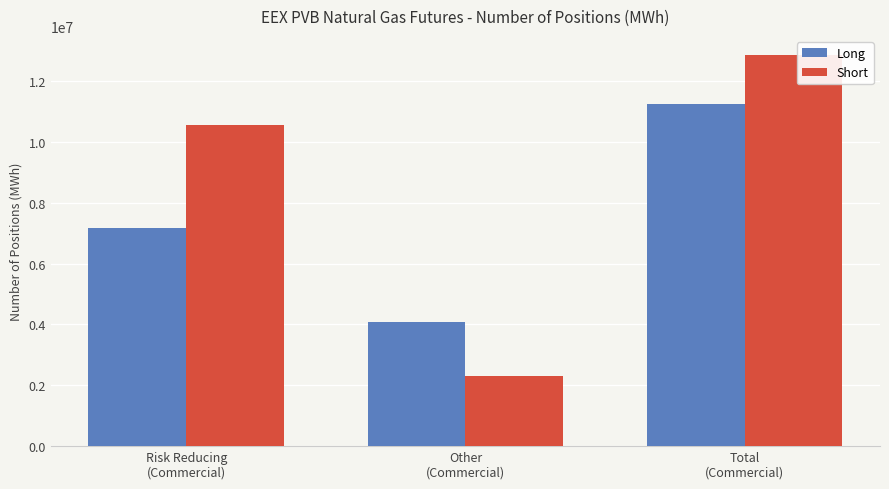

Rank the series by their maximum value, from lowest to highest.

Long, Short